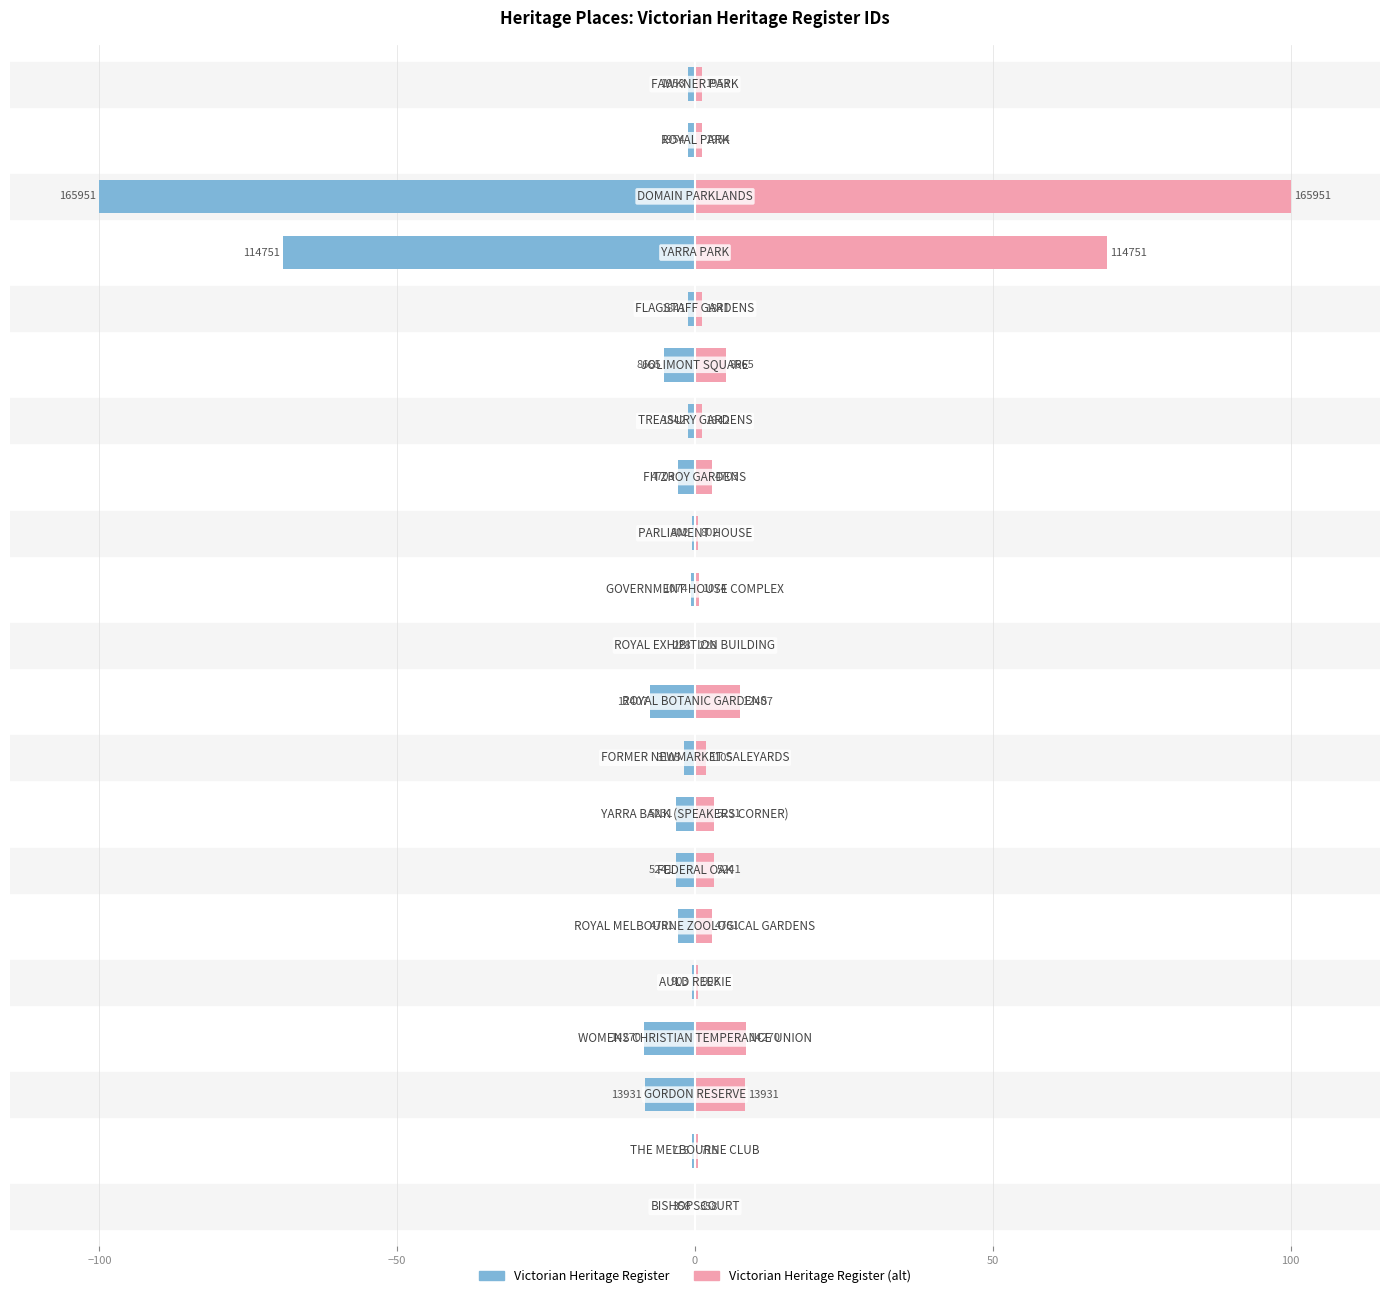

Rank the series by their maximum value, from lowest to highest.

Heritage ID (left), Heritage ID (right)